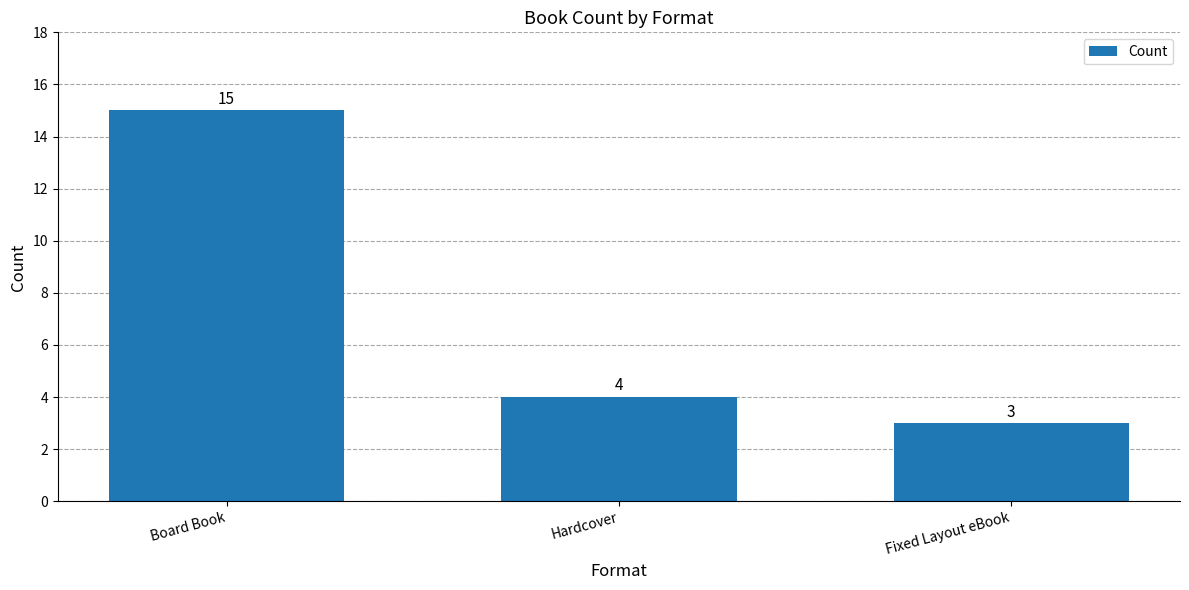

What value does the data have at Board Book, to the nearest 5?

15